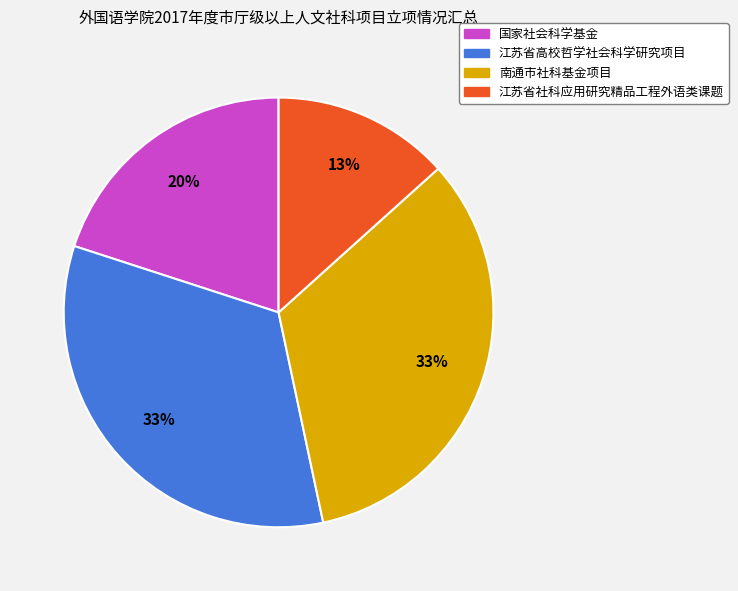

Which slice is the smallest?

江苏省社科应用研究精品工程外语类课题